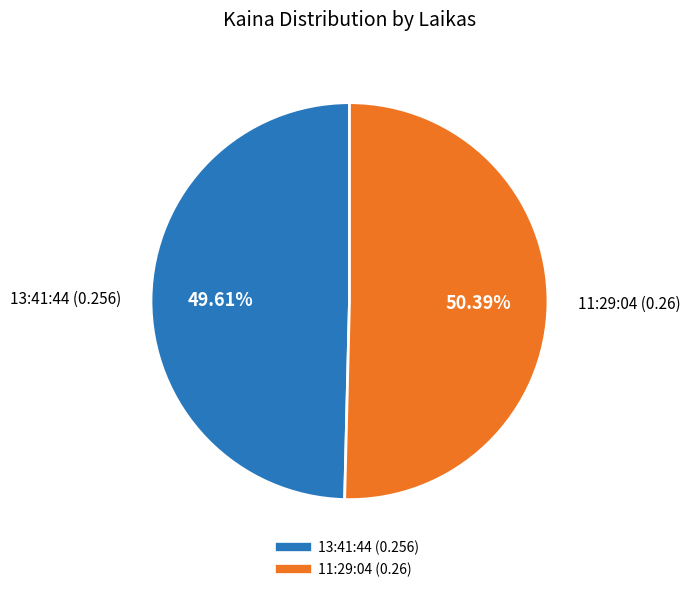

Which category accounts for the majority?

11:29:04